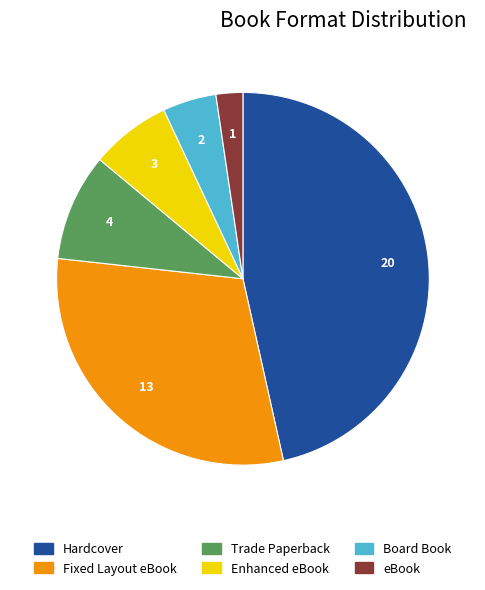

Does any single category account for the majority?

No